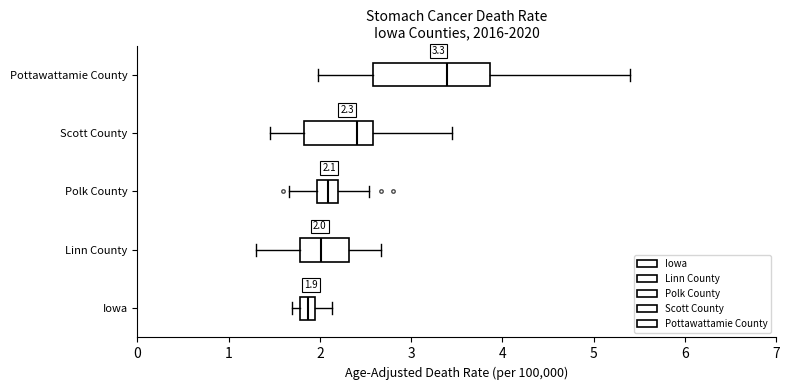

Which box has the furthest to the right median line?

Pottawattamie County